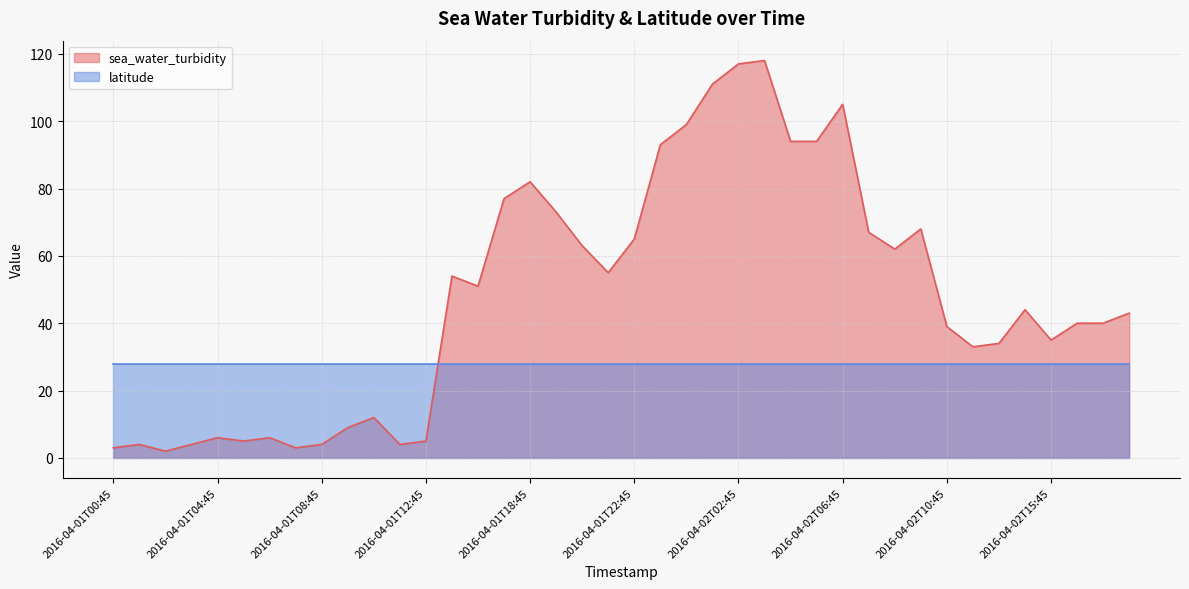

Which category has the lowest value across all series?

2016-04-01T02:45